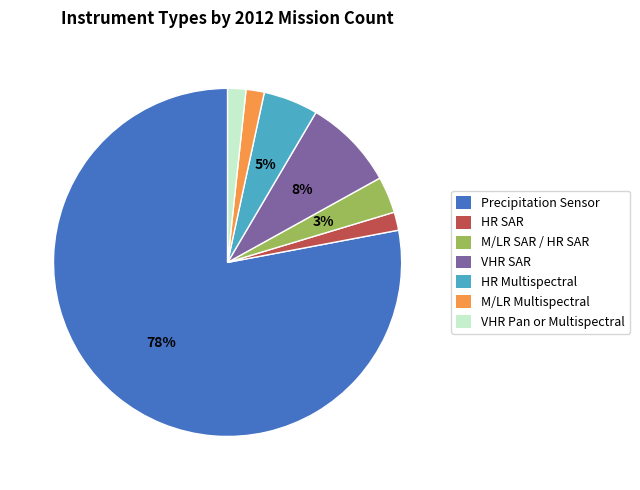

What is the ratio of the value at HR SAR to the value at M/LR Multispectral?

1.0